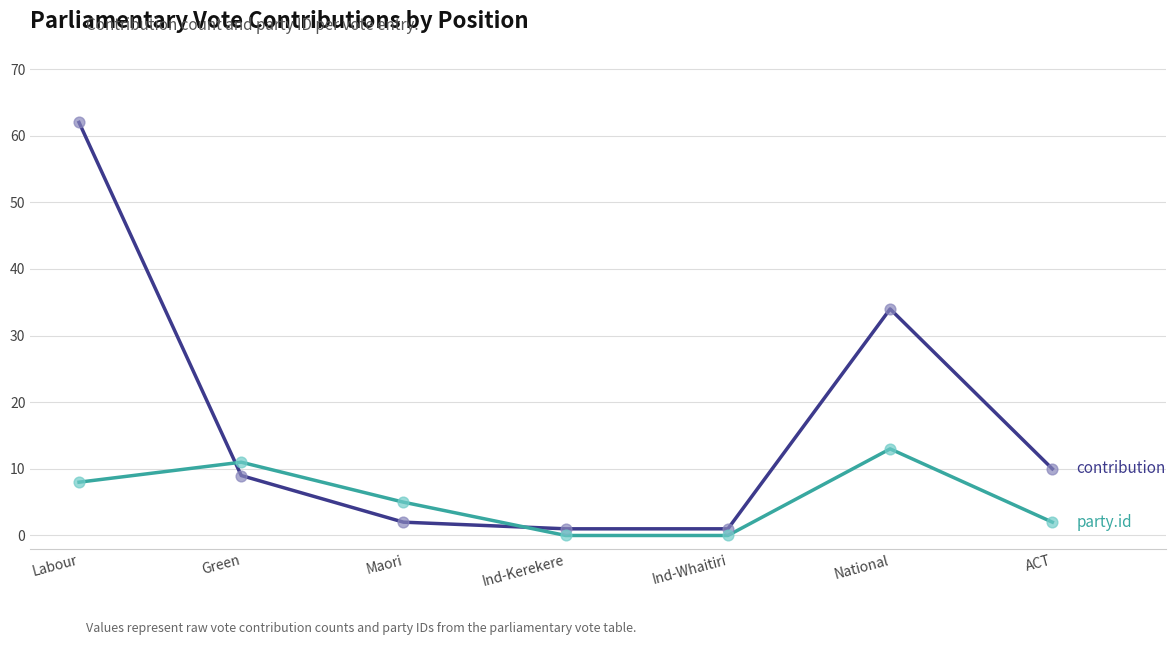

What is the total value across all series at ACT?

12